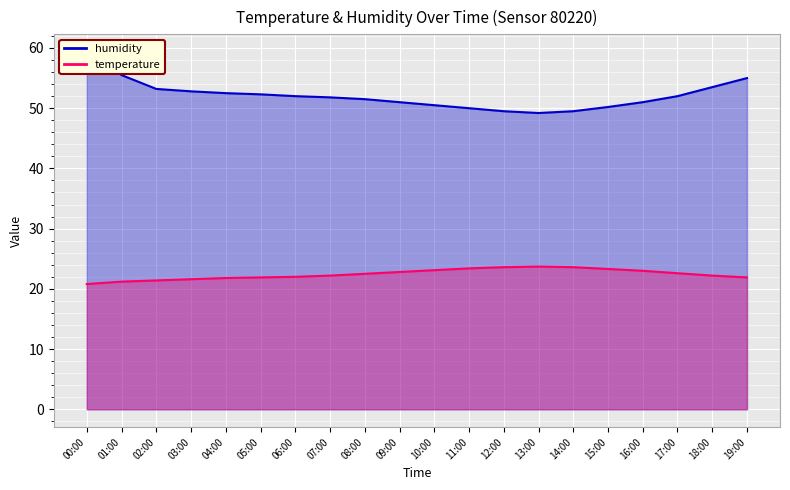

Reading left to right, extract all data points from this chart.

temperature: 20.8	21.2	21.4	21.6	21.8	21.9	22.0	22.2	22.5	22.8	23.1	23.4	23.6	23.7	23.6	23.3	23.0	22.6	22.2	21.9
humidity: 59.3	55.5	53.2	52.8	52.5	52.3	52.0	51.8	51.5	51.0	50.5	50.0	49.5	49.2	49.5	50.2	51.0	52.0	53.5	55.0